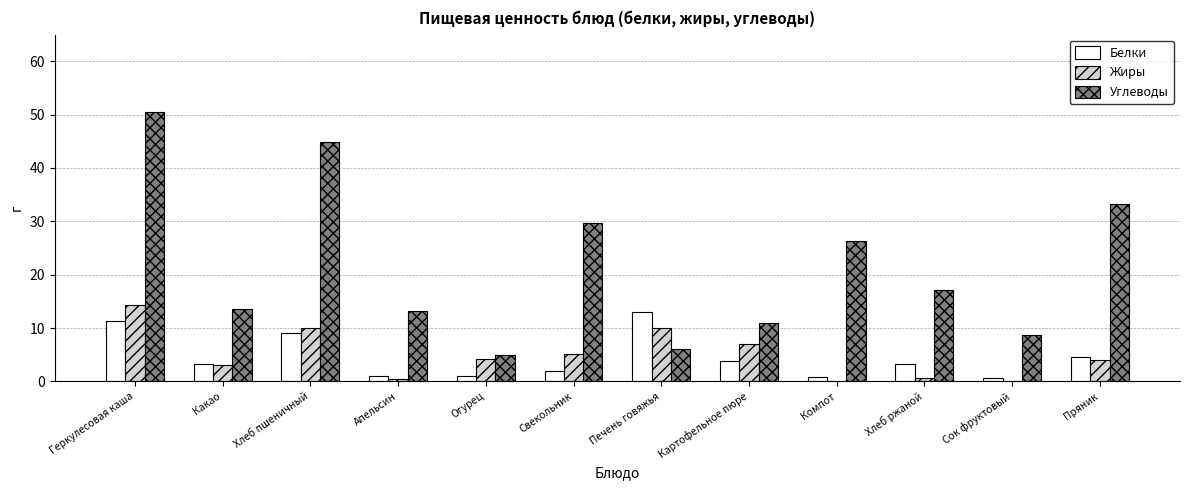

What is the total value across all series at Геркулесовая каша?

76.1